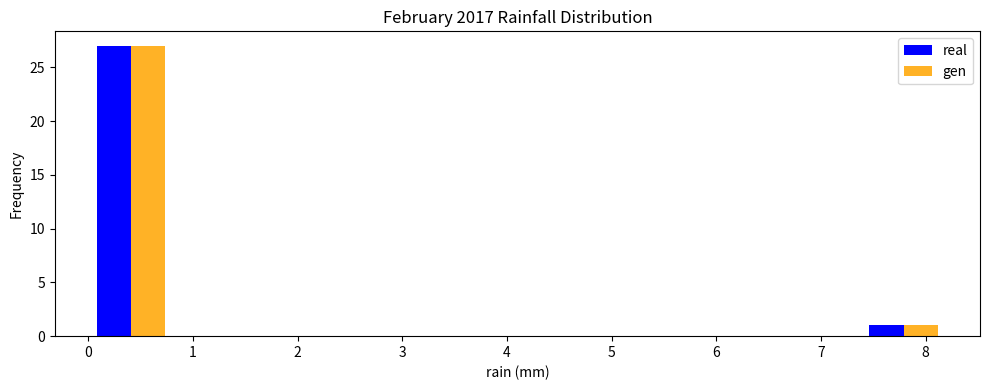

Reading left to right, list every range on the x-axis with the height of the bar of each series over it. Neither the bar edges nor the heights are printed on the chart, so give them approximately, as read against the axes.

0.00 to 0.82: real=27	gen=27
0.82 to 1.64: real=0	gen=0
1.64 to 2.46: real=0	gen=0
2.46 to 3.28: real=0	gen=0
3.28 to 4.10: real=0	gen=0
4.10 to 4.92: real=0	gen=0
4.92 to 5.74: real=0	gen=0
5.74 to 6.56: real=0	gen=0
6.56 to 7.38: real=0	gen=0
7.38 to 8.20: real=1	gen=1